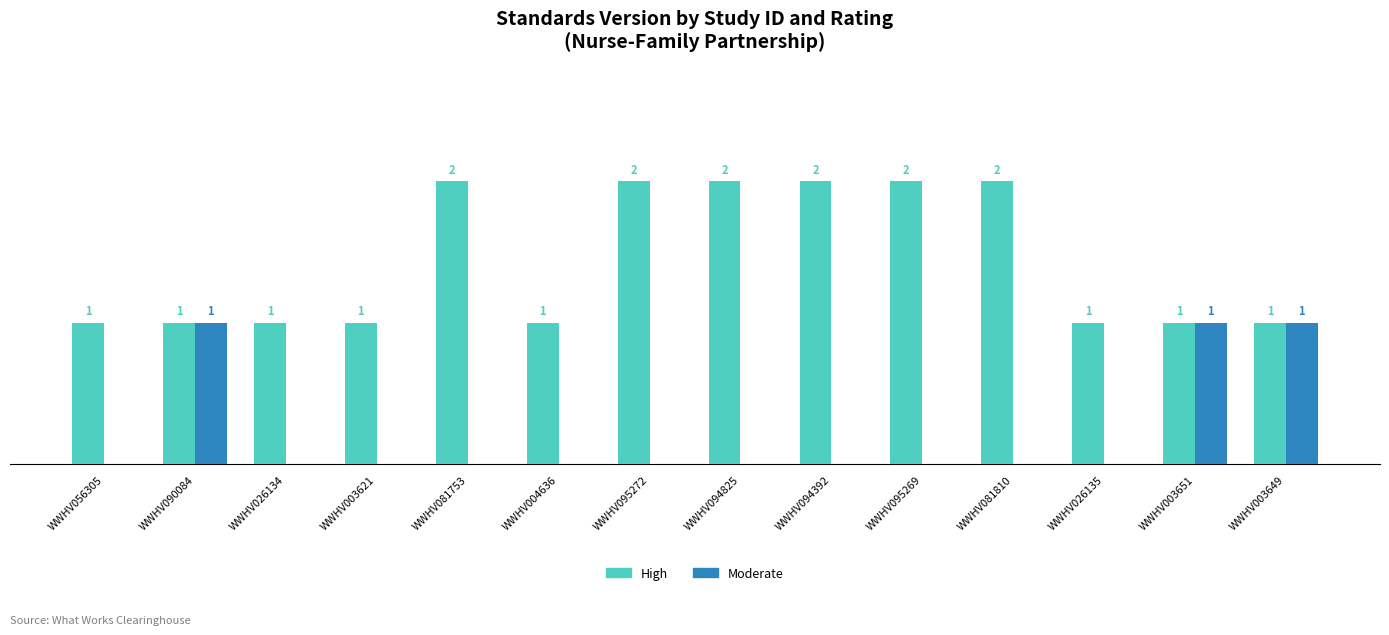

Is the value of Moderate at WWHV003621 greater than the value of High at WWHV095269?

No